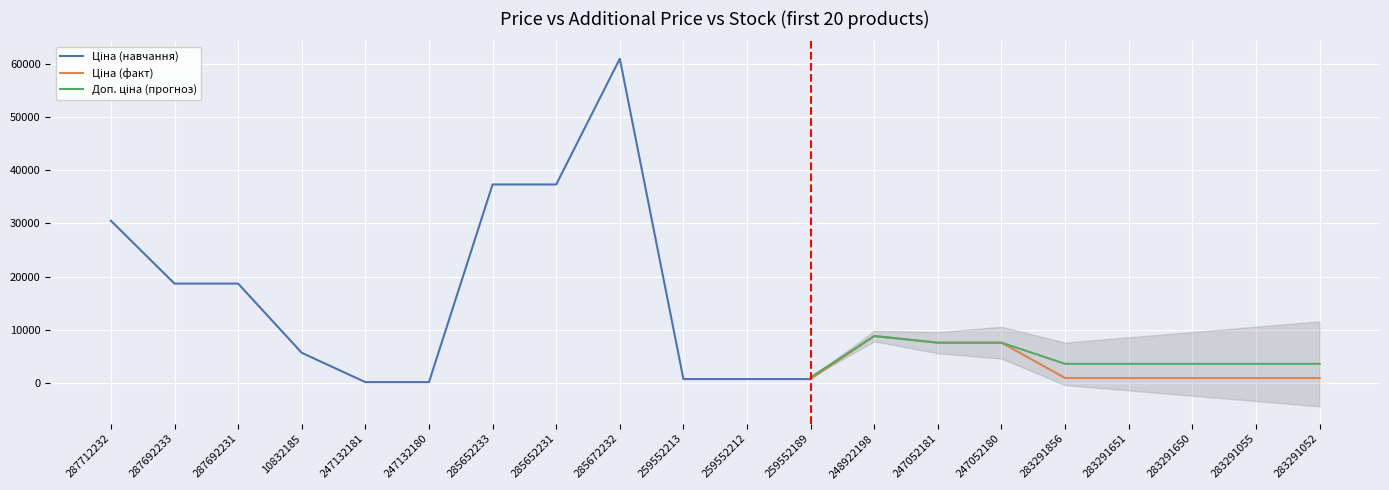

True or false: Залишок and Доп. ціна cross at least once.

False